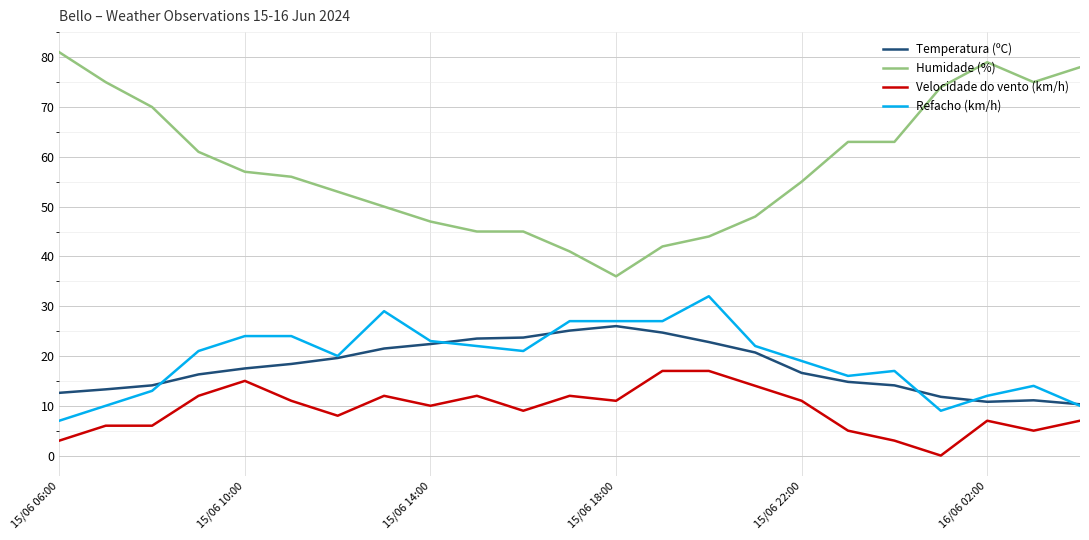

Which series has the widest spread of values?

Humidade (%)